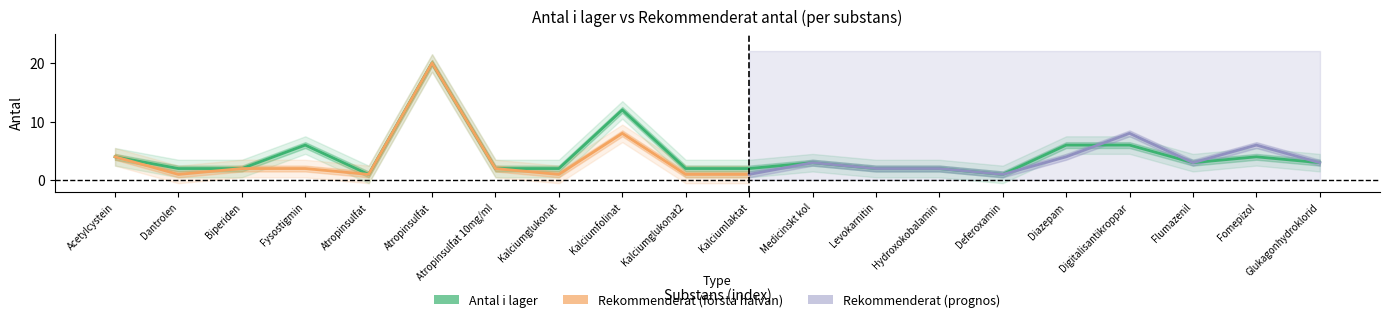

What is the maximum value shown in the chart?

20